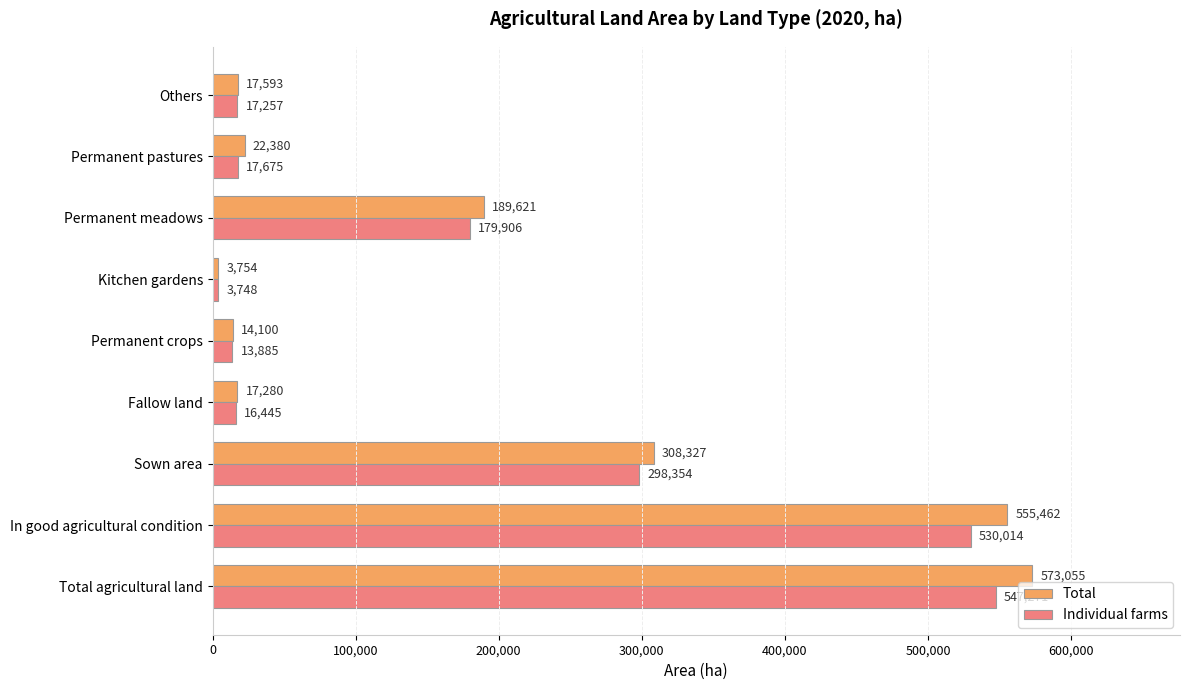

At how many categories does at least one series exceed 160689?

4